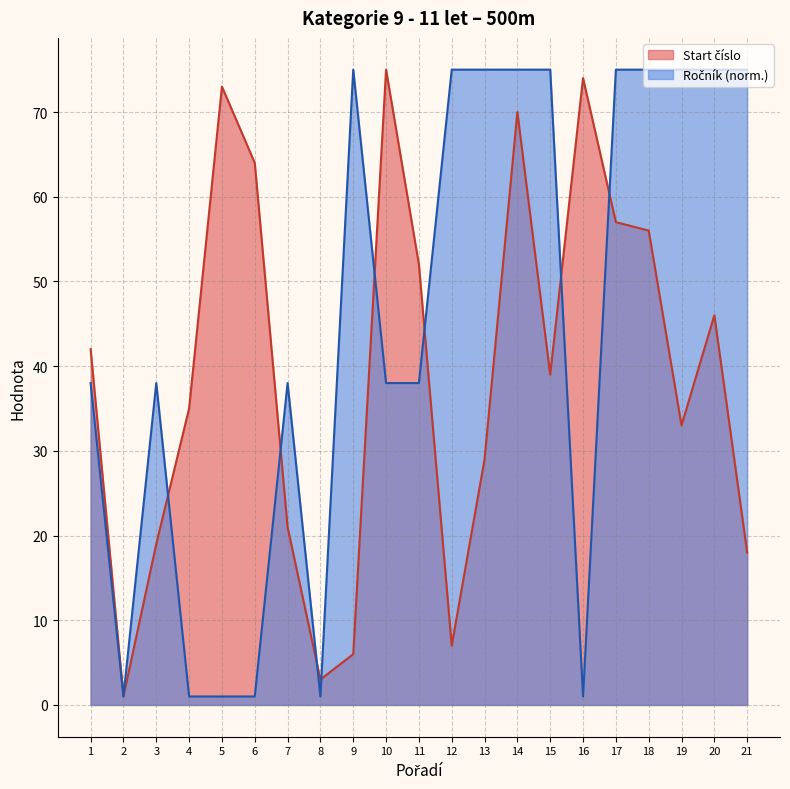

The Ročník series shows 38 at 3. True or false?

True